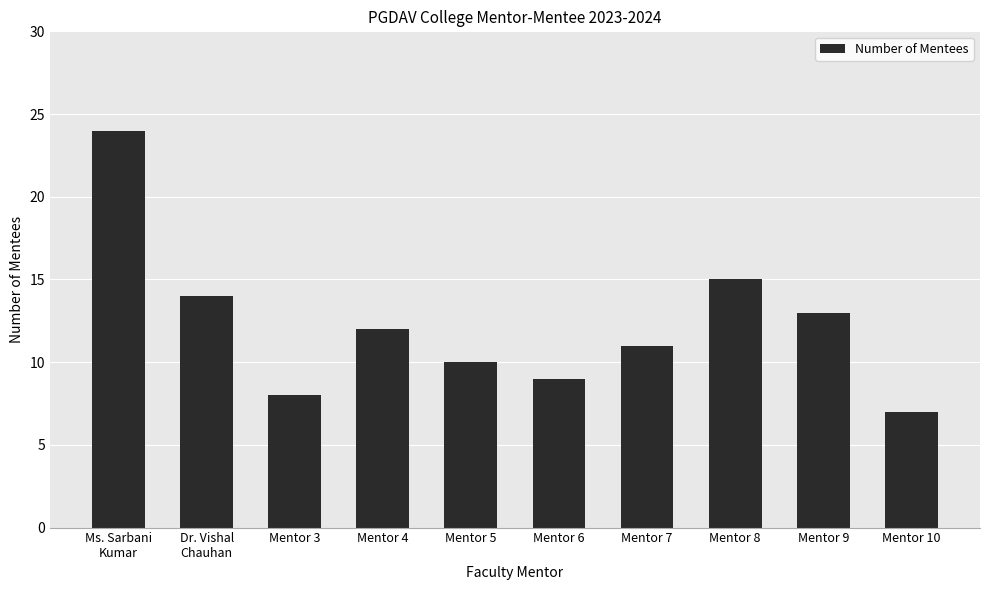

At which label is the value closest to 15?

Mentor 8